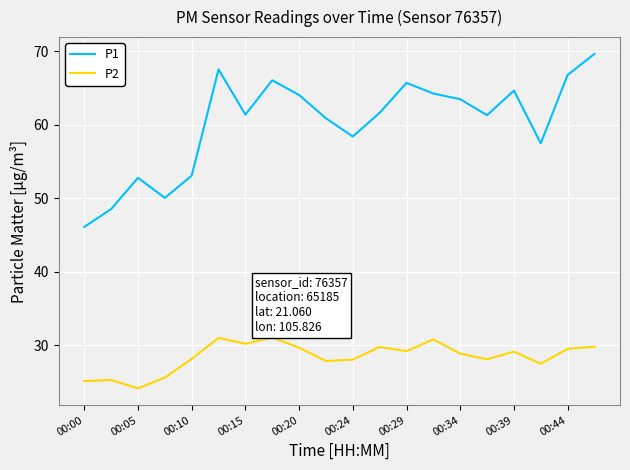

True or false: P1 and P2 cross at least once.

False